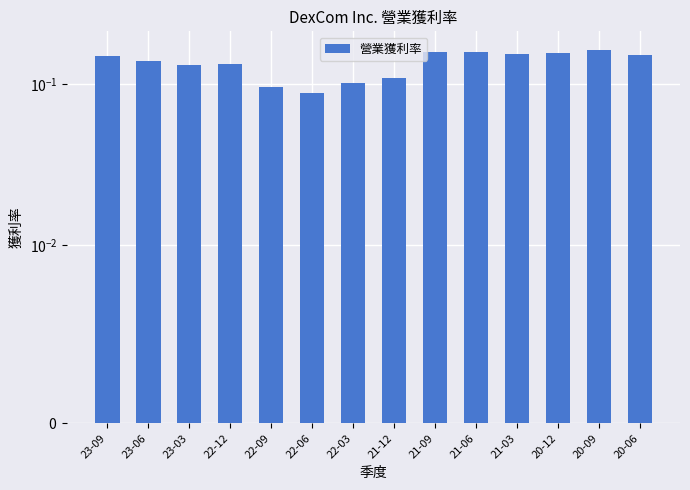

What is the minimum value shown in the chart?

0.1